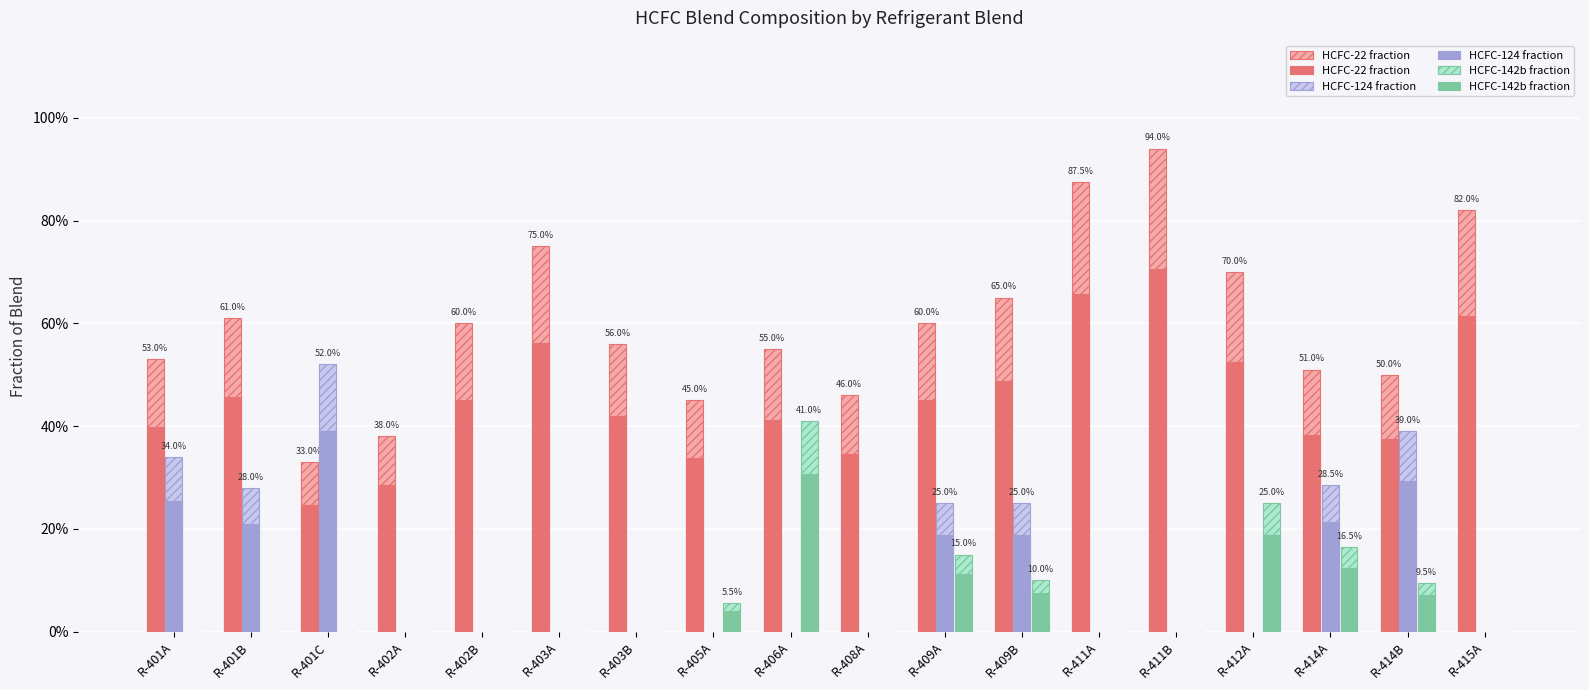

Between R-401A and R-414B, which is larger?

R-401A